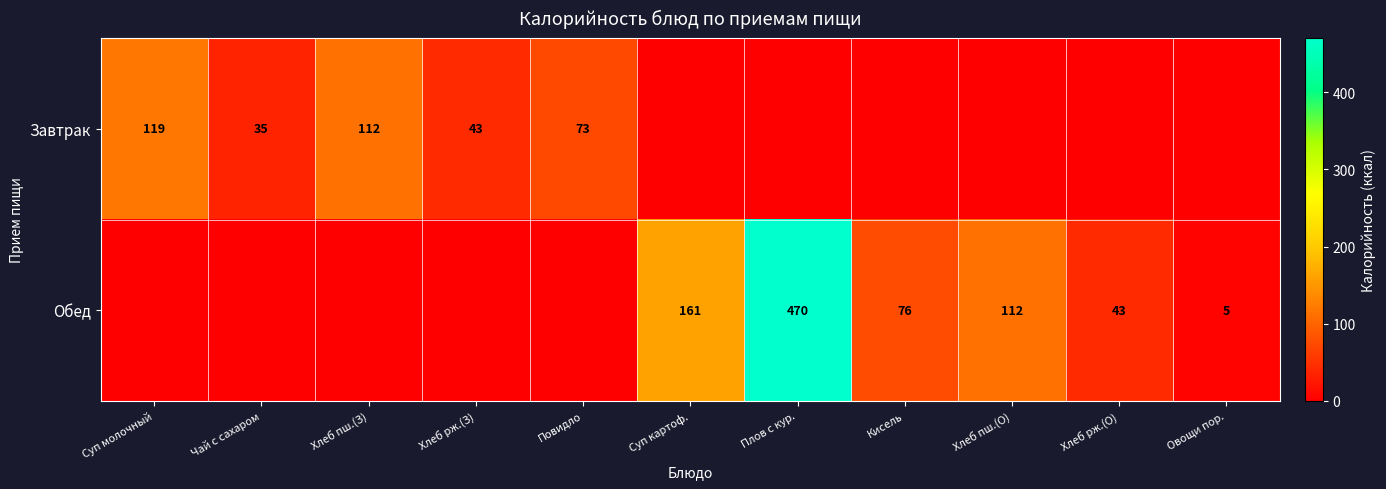

At how many categories does at least one series exceed 251?

1